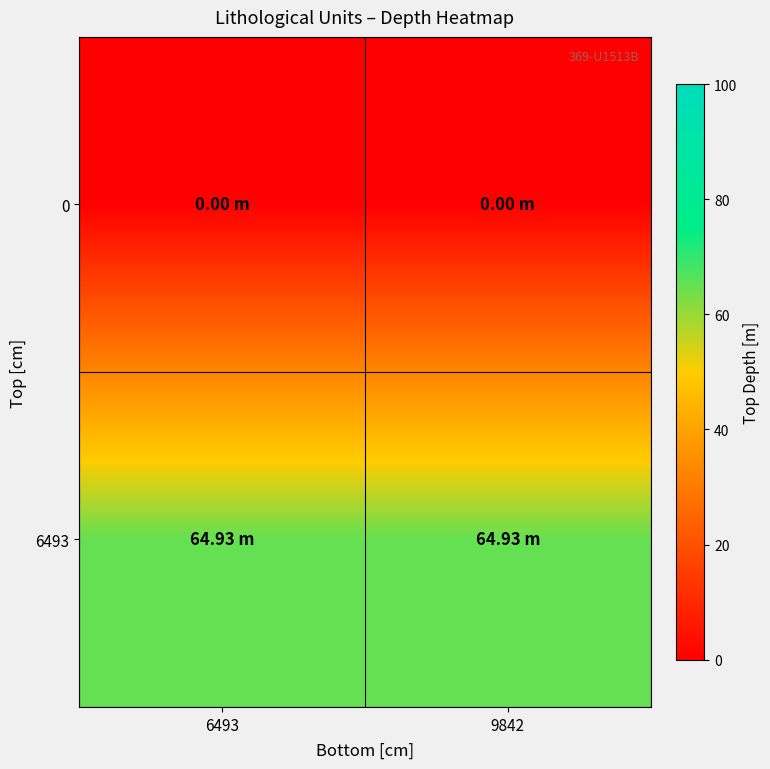

Which series has the largest total across all categories?

6493